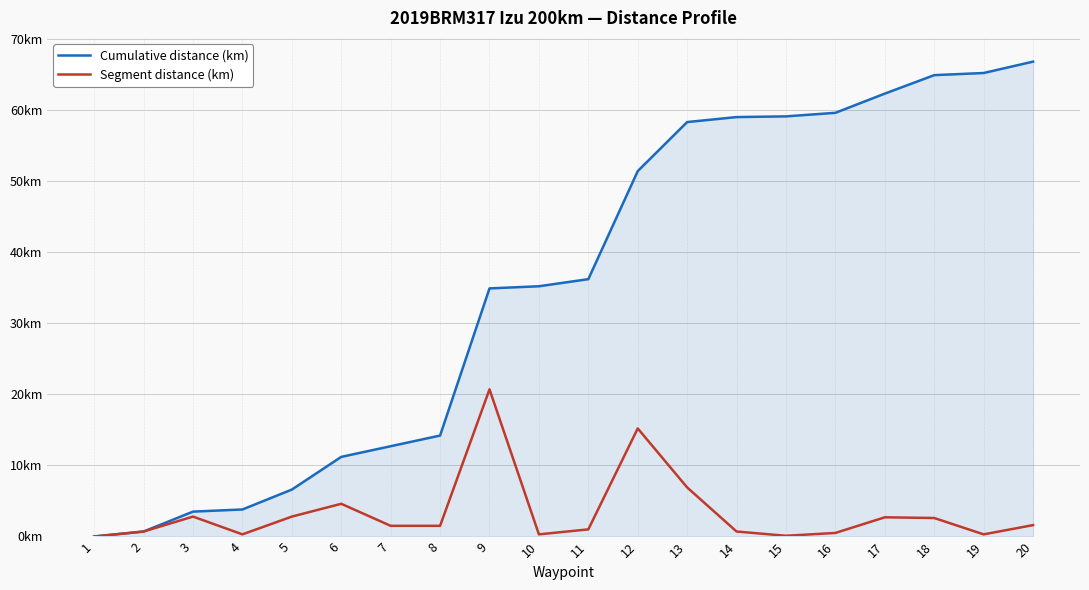

Rank the series by their average value, from highest to lowest.

Cumulative distance (km), Segment distance (km)